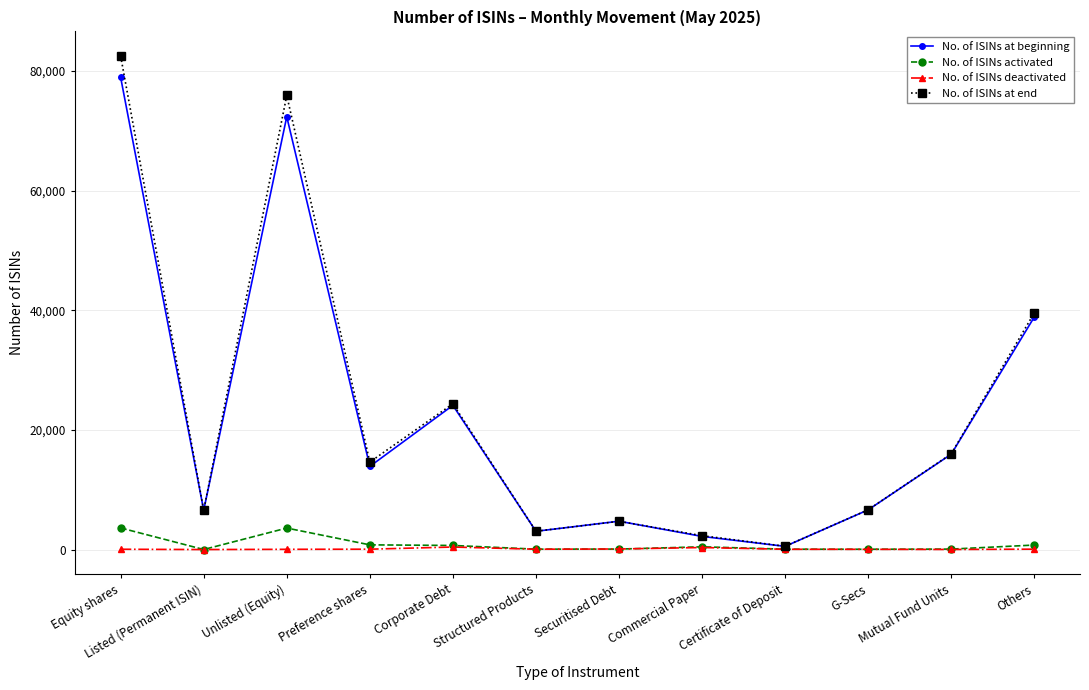

True or false: No. of ISINs at end has a value of 75931 at Unlisted (Equity).

True